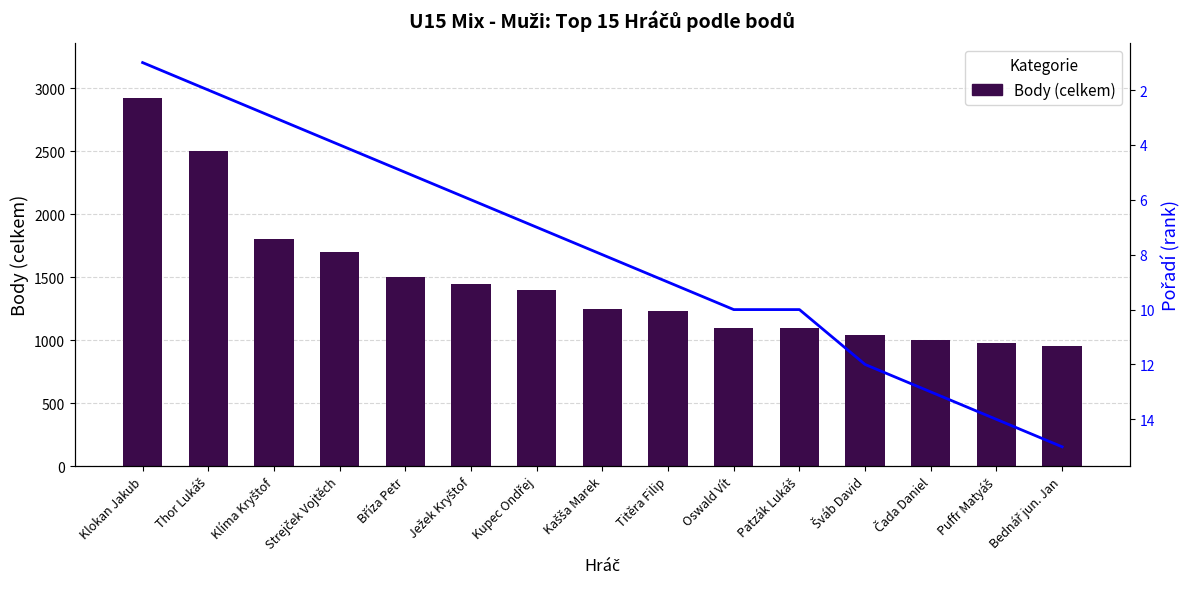

Which category has the lowest value across all series?

Klokan Jakub